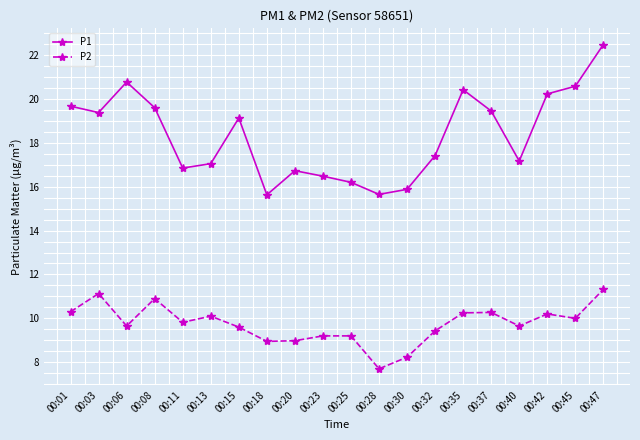

What is the approximate value of P2 at 00:06?

9.7